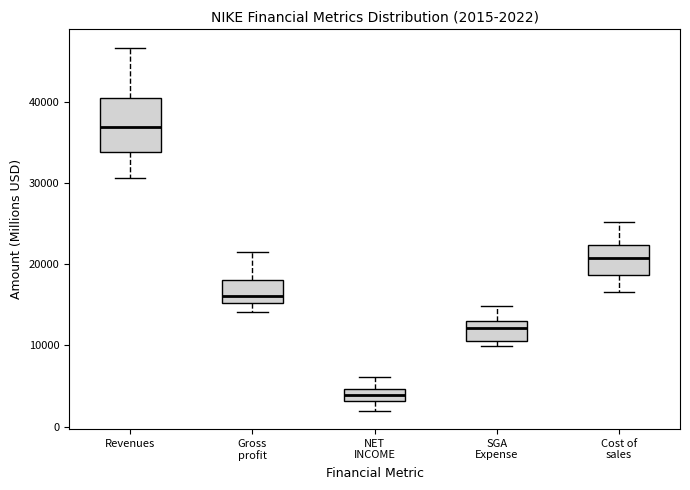

Which box's median line is the highest?

Revenues